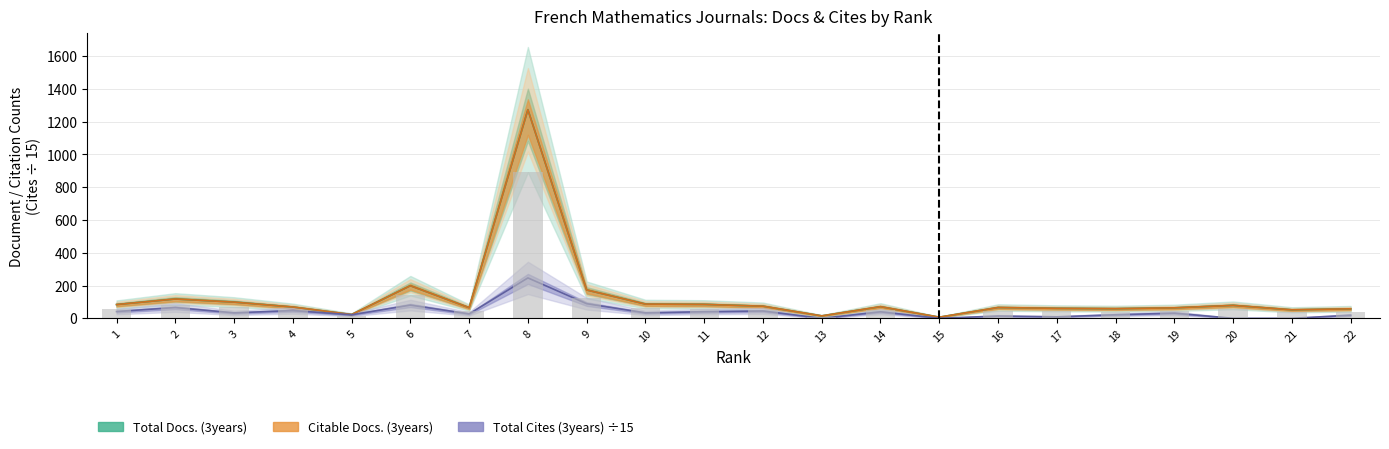

The Total Docs. (3years) series shows 52.0 at 21. True or false?

True